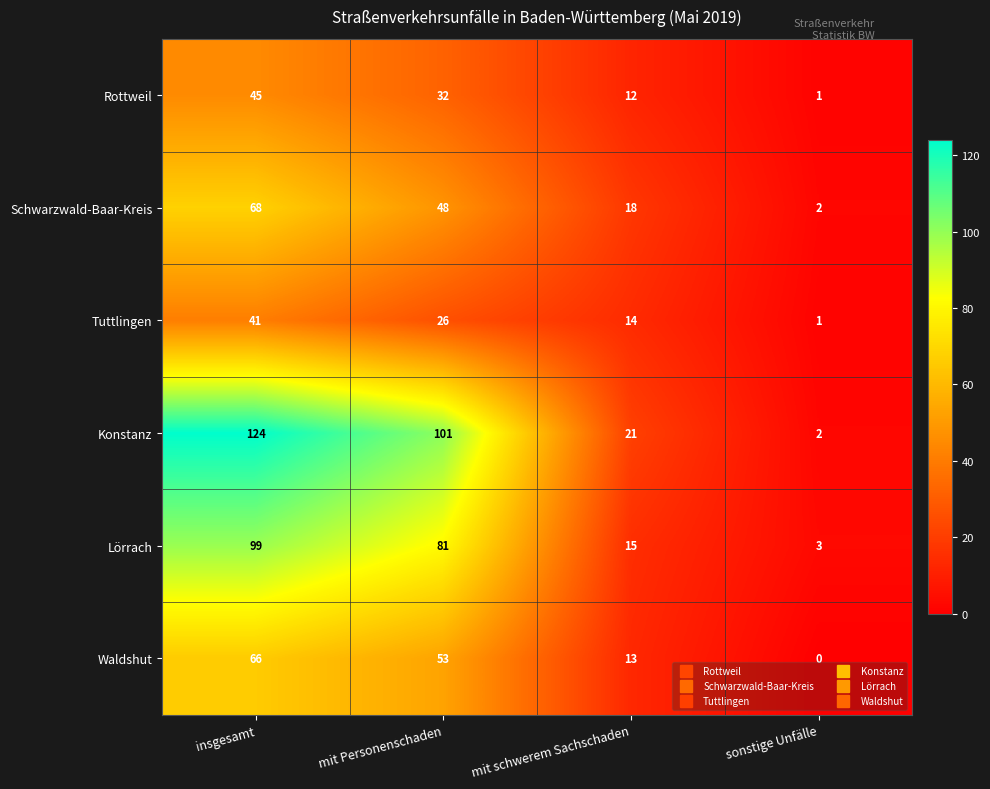

Rank the series by their maximum value, from lowest to highest.

Tuttlingen, Rottweil, Waldshut, Schwarzwald-Baar-Kreis, Lörrach, Konstanz